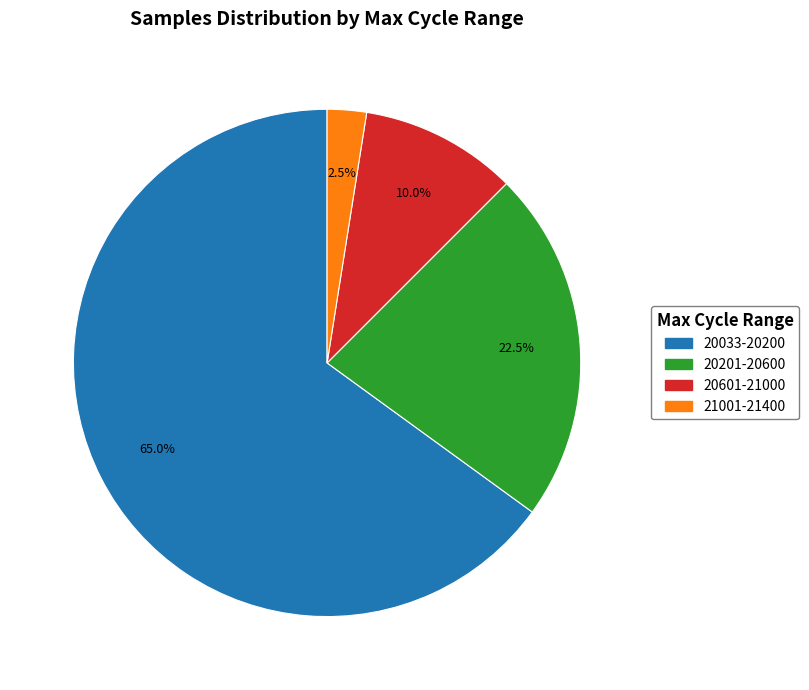

Does any single category account for the majority?

Yes